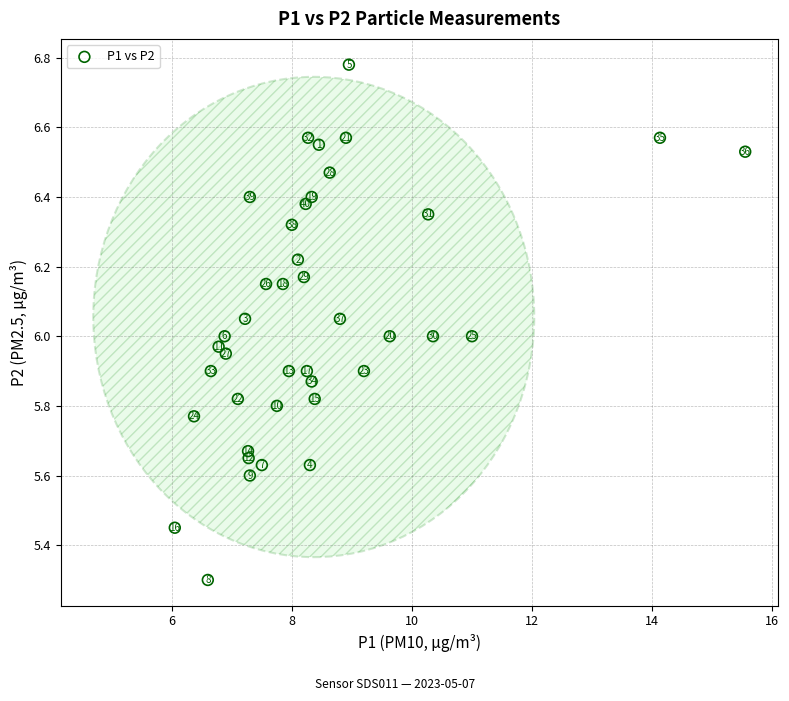

What is the range of Y values (max minus min)?

1.5